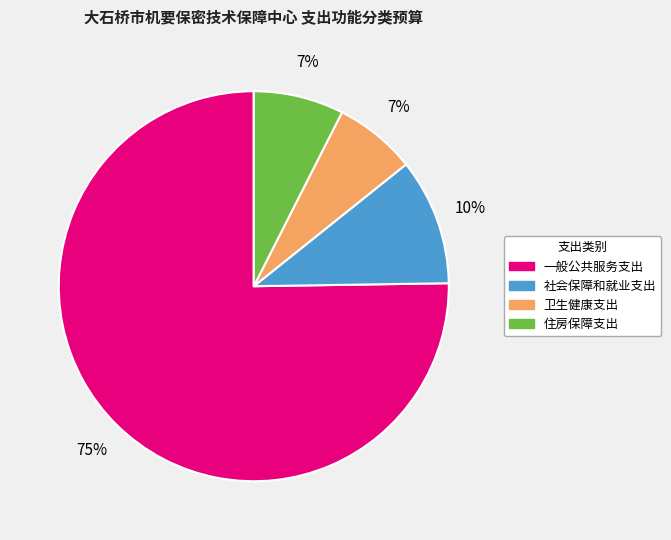

To the nearest percent, what portion does 卫生健康支出 represent?

7%